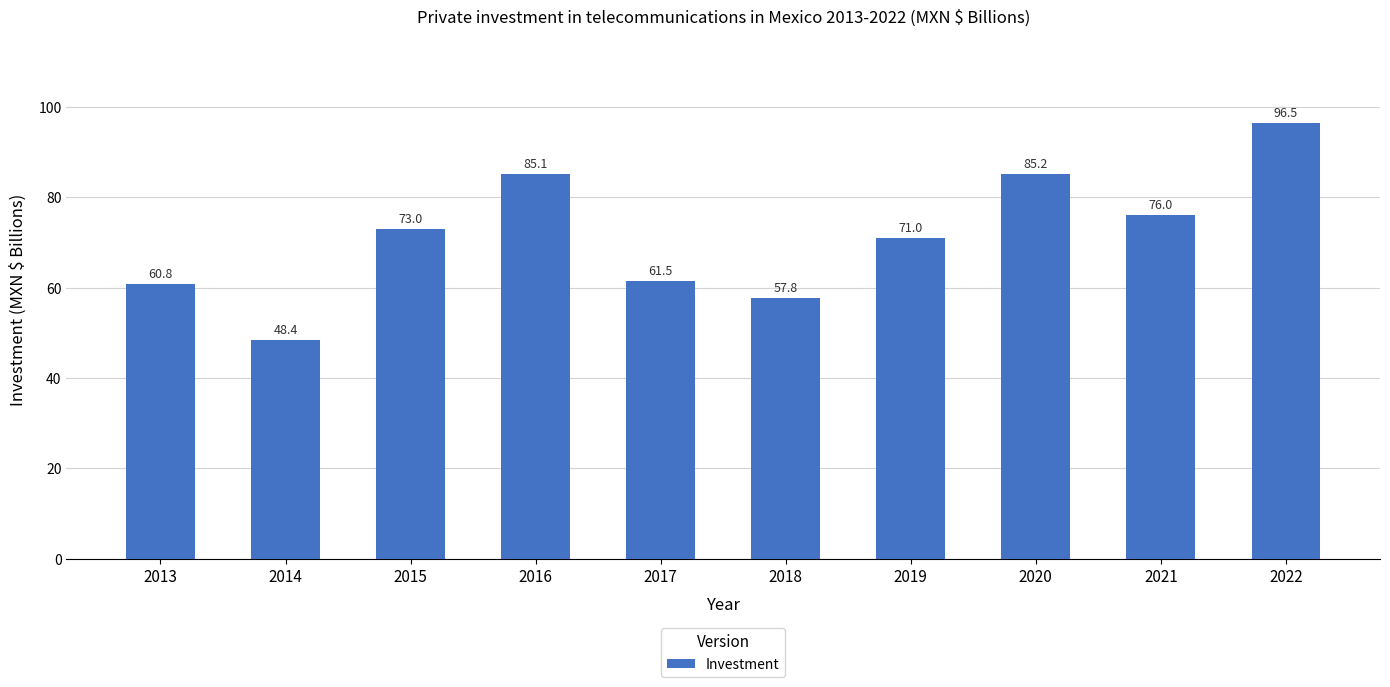

List the labels in order of value, largest first.

2022, 2020, 2016, 2021, 2015, 2019, 2017, 2013, 2018, 2014